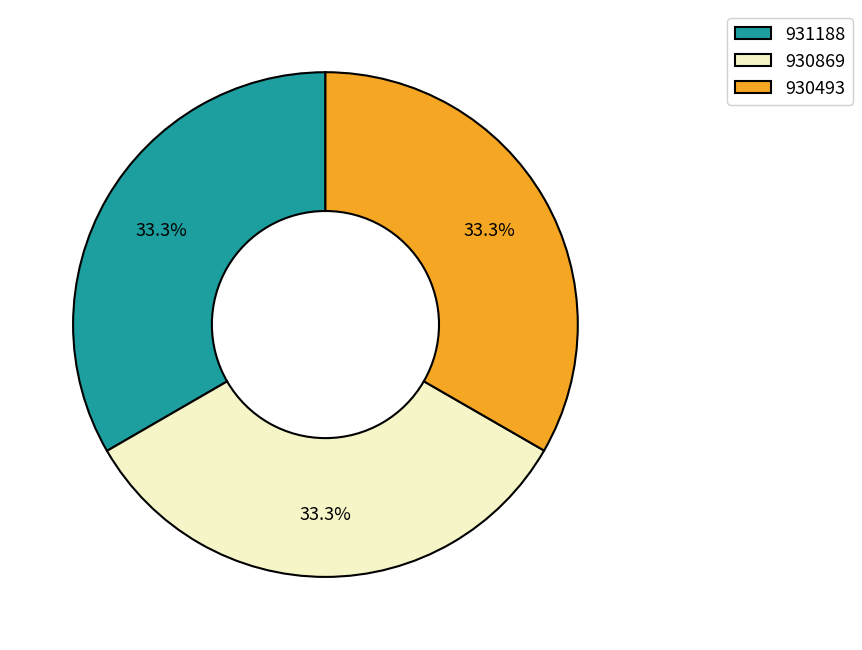

What is the ratio of the value at 930869 to the value at 931188?

1.0